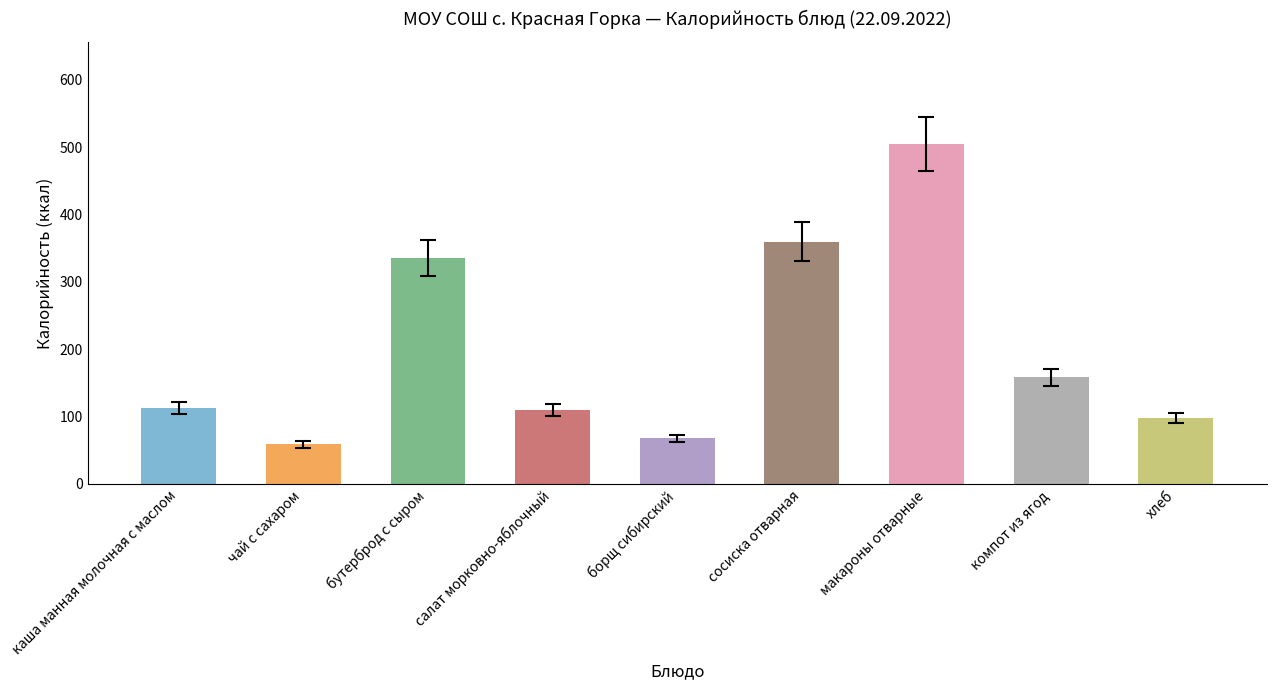

What is the difference between the values at каша манная молочная с маслом and сосиска отварная?

246.9